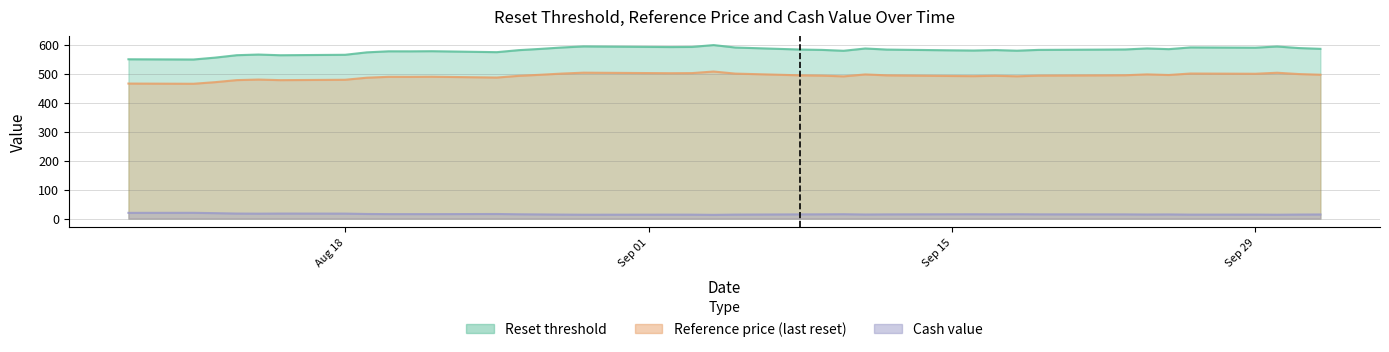

List the series in order of their peak value, highest first.

Reset threshold, Reference price (last reset), Cash value